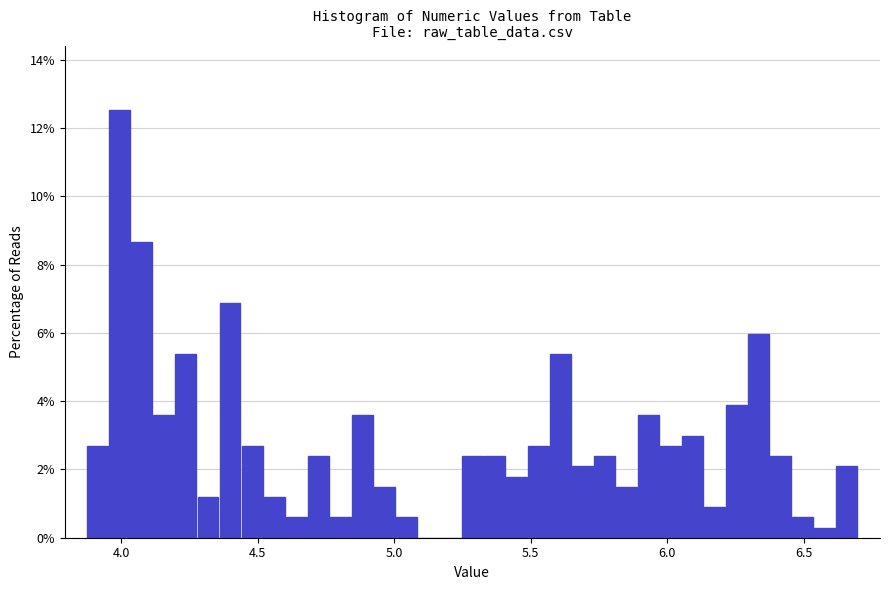

Around what value on the x-axis is the tallest bar? Give the approximate position of its centre, as read against the axis.

4.00